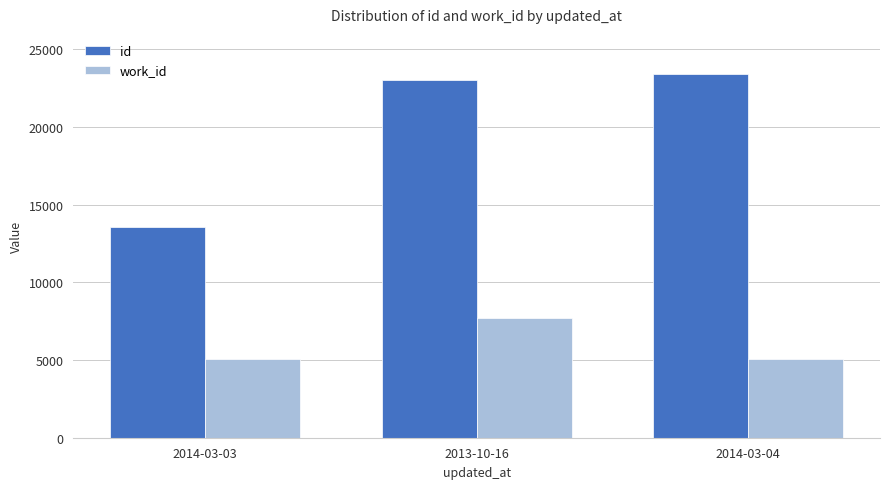

At which category is the sum across all series the highest?

2013-10-16